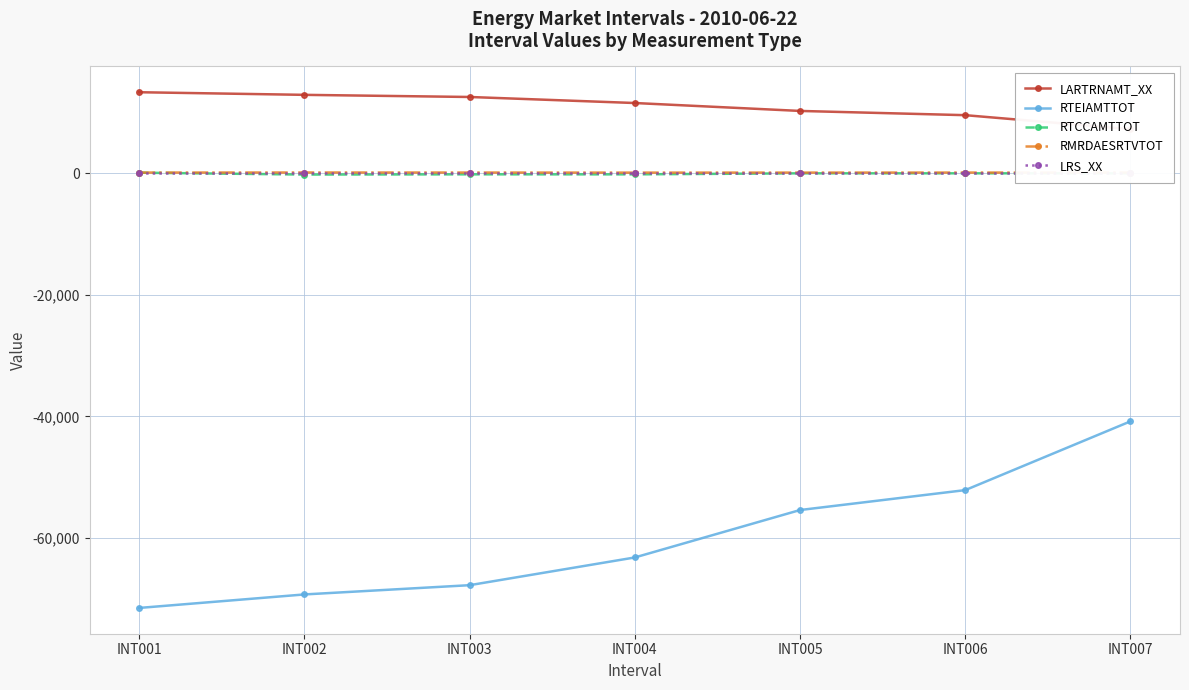

The value of LRS_XX at INT006 is 0.2. True or false?

True